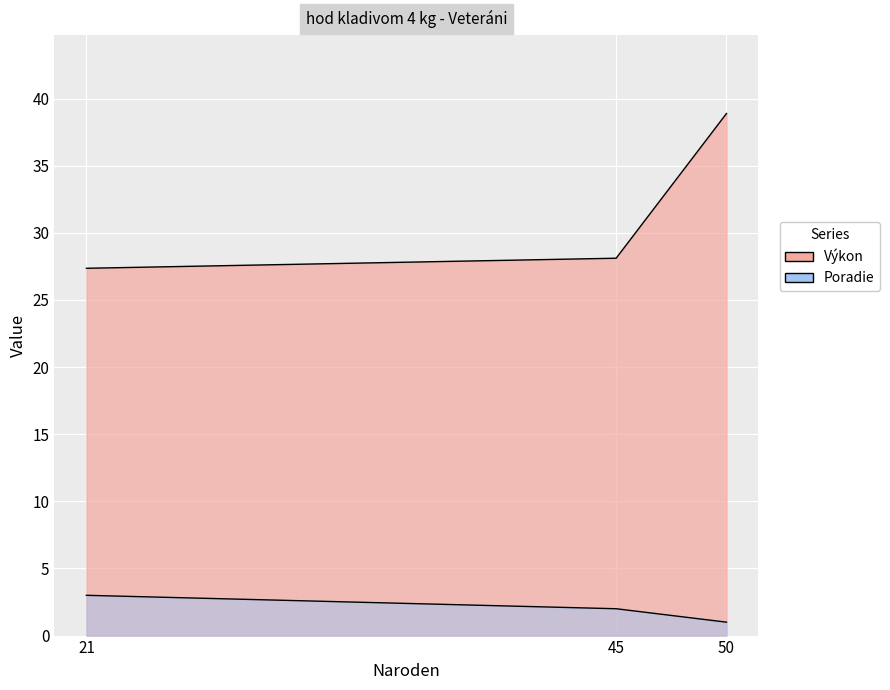

What is the total value across all series at 50?

39.9